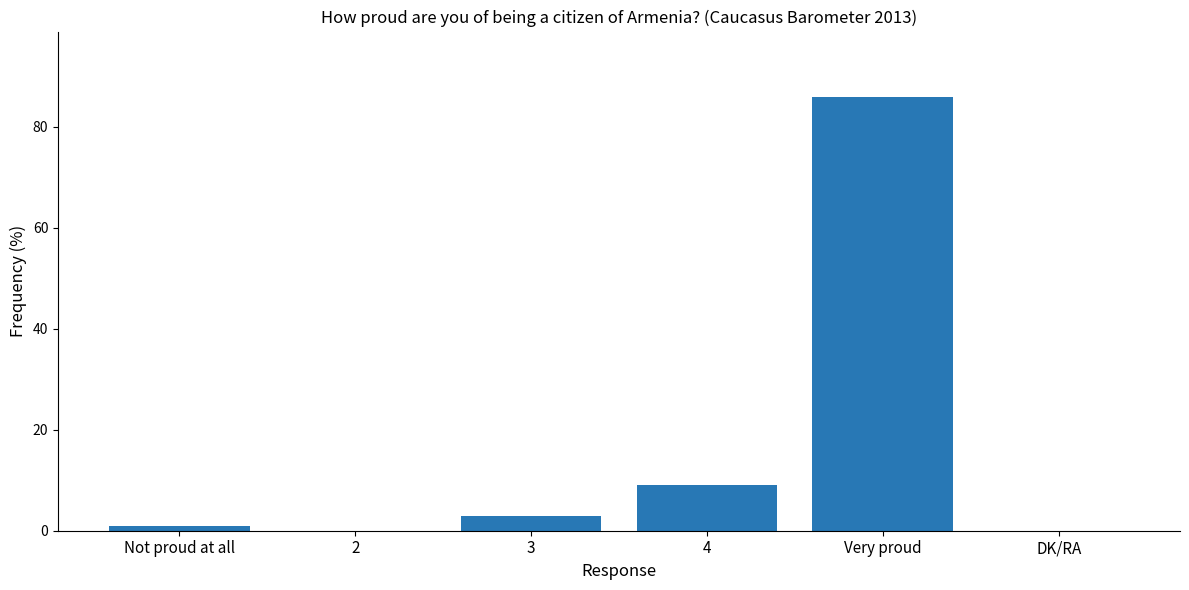

What is the sum of all values?

99